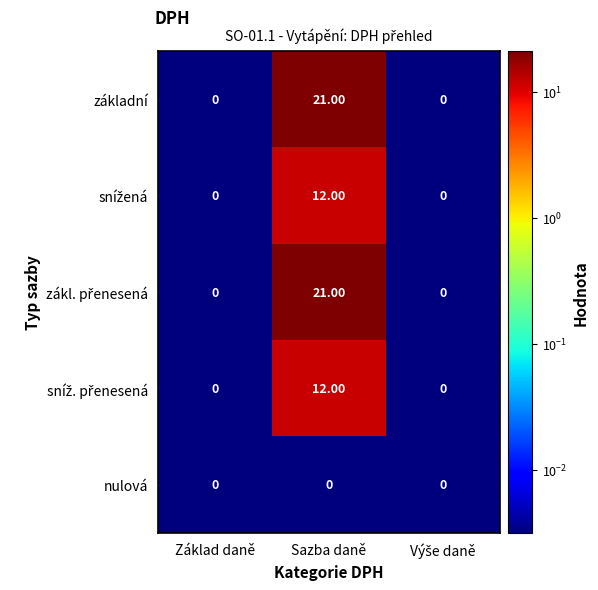

At which category is the sum across all series the highest?

Sazba daně